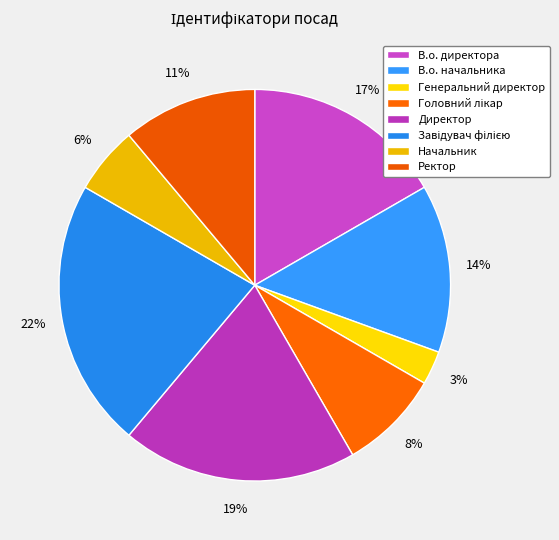

How many segments does this pie chart have?

8